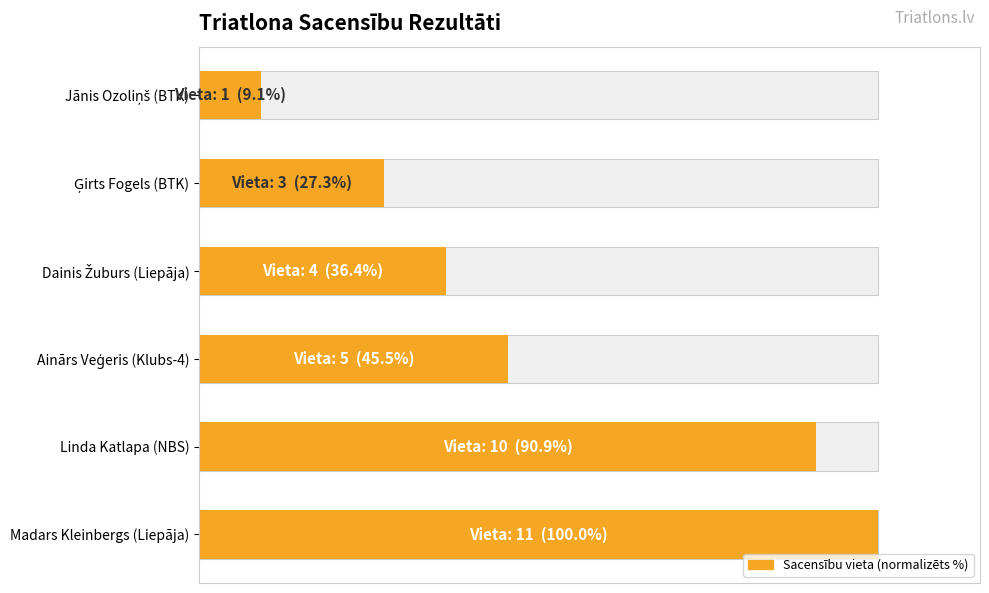

The chart shows a value of 9.1 at Jānis Ozoliņš (BTK). True or false?

True